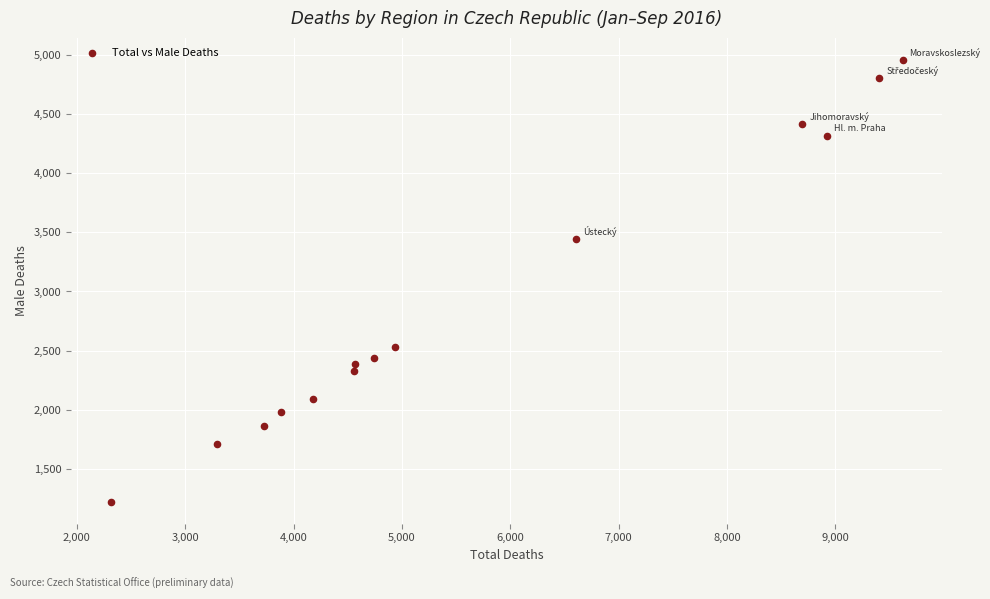

What is the range of Y values (max minus min)?

3735